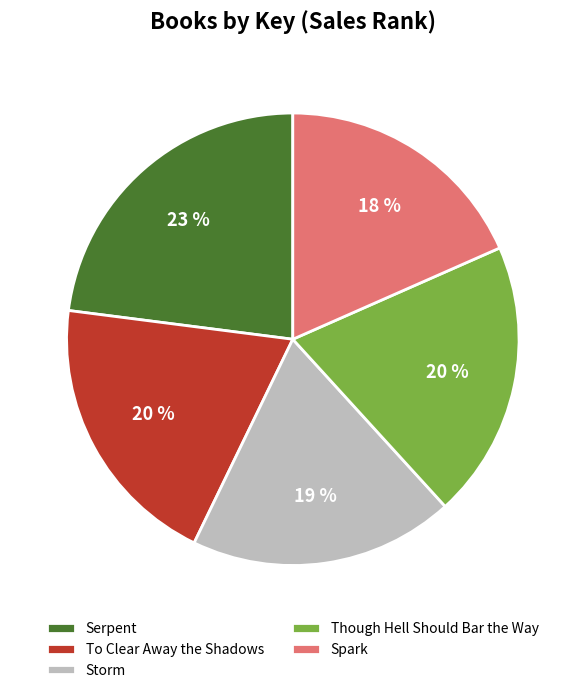

Count the number of slices in the pie.

5